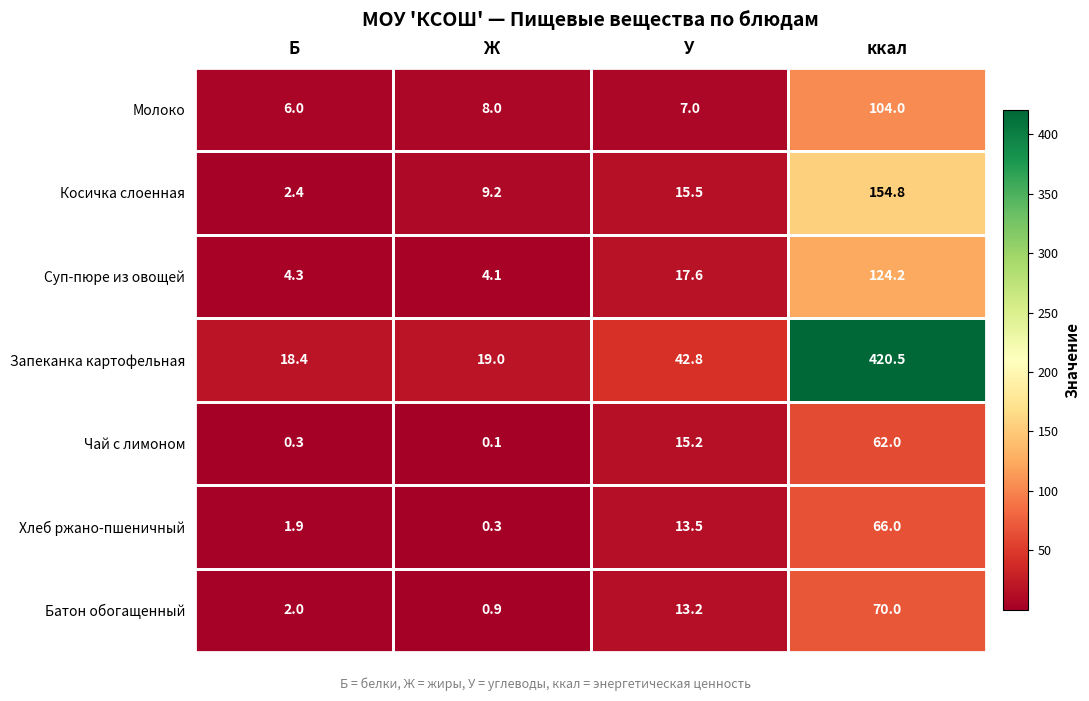

What is the sum of the Молоко values at Б and Ж?

14.0